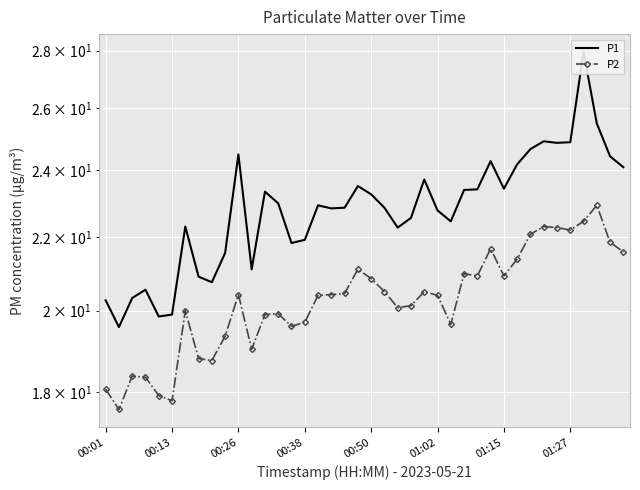

What position from the left is 34?

35